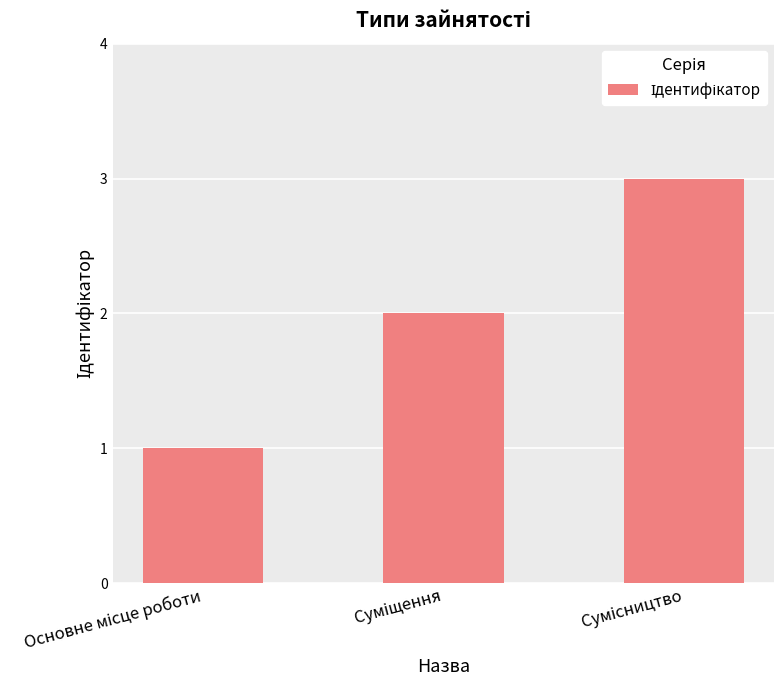

What is the sum of all values?

6